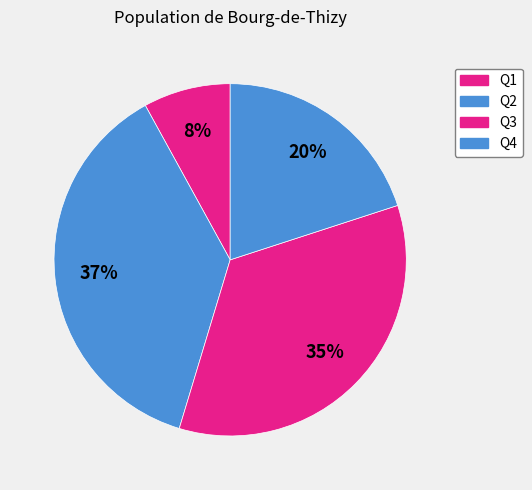

What portion of the pie excludes Q3?

65.3%